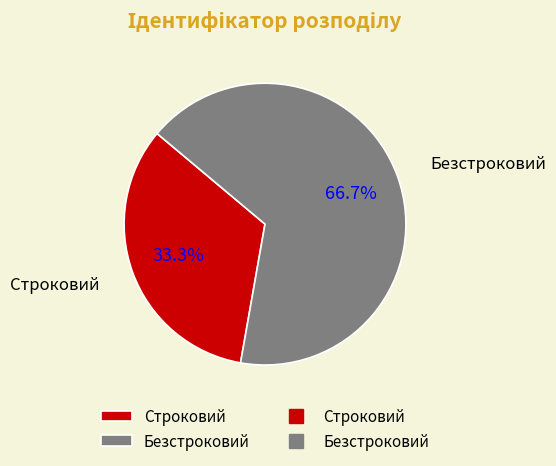

To the nearest percent, what portion does Строковий represent?

33%